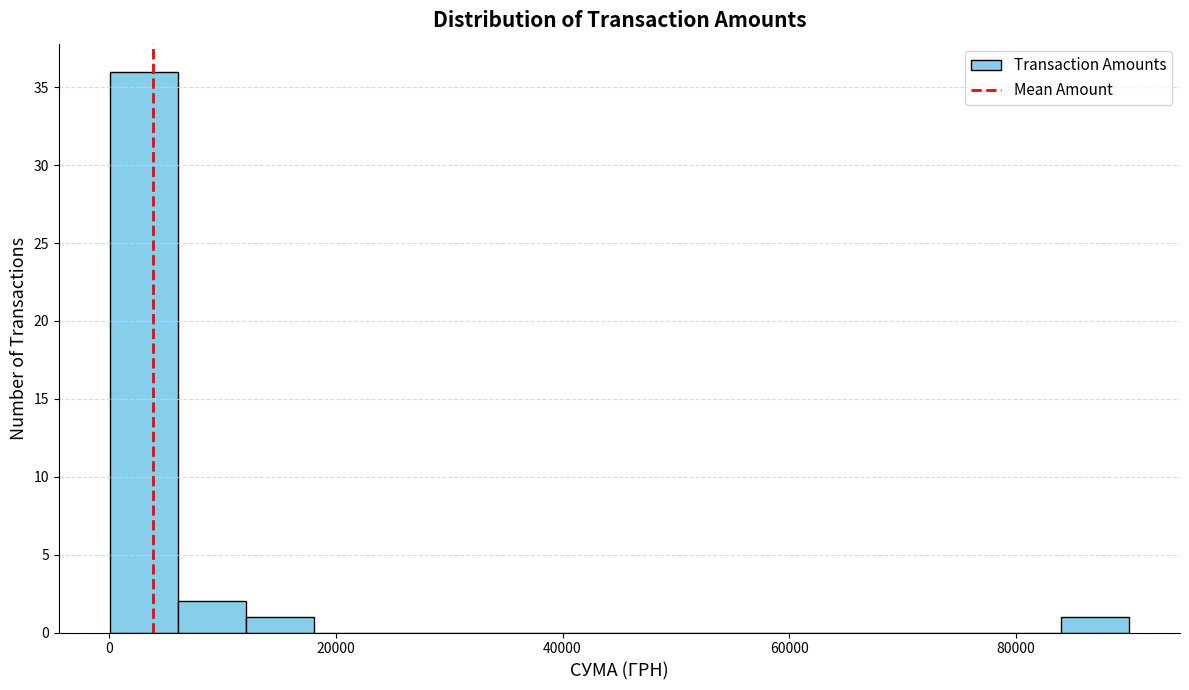

Read against the x-axis, roughly where is the centre of the tallest bar?

4000